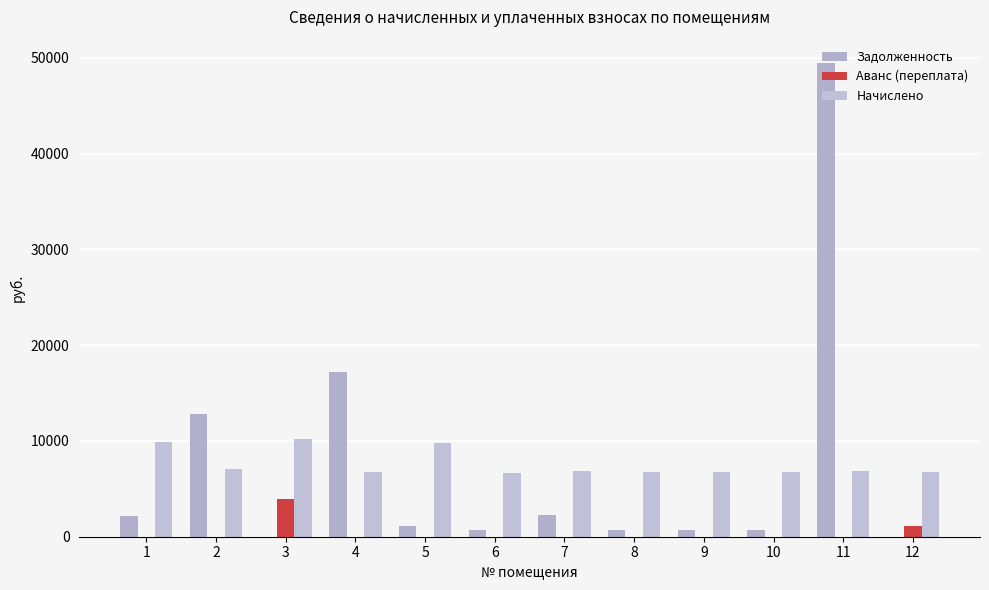

How many series are shown in this chart?

3